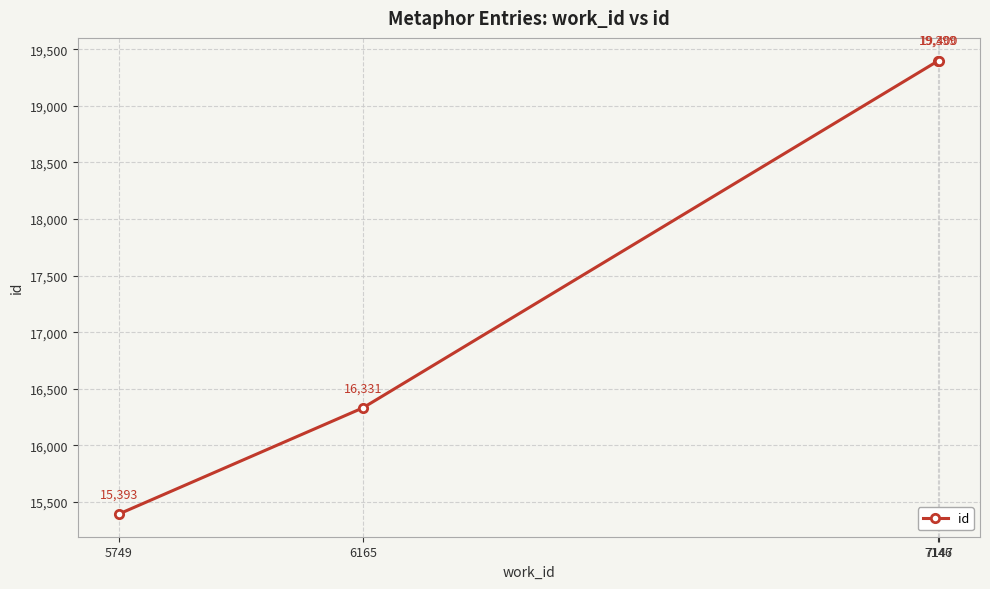

What is the approximate value at 5749, to the nearest 100?

15400